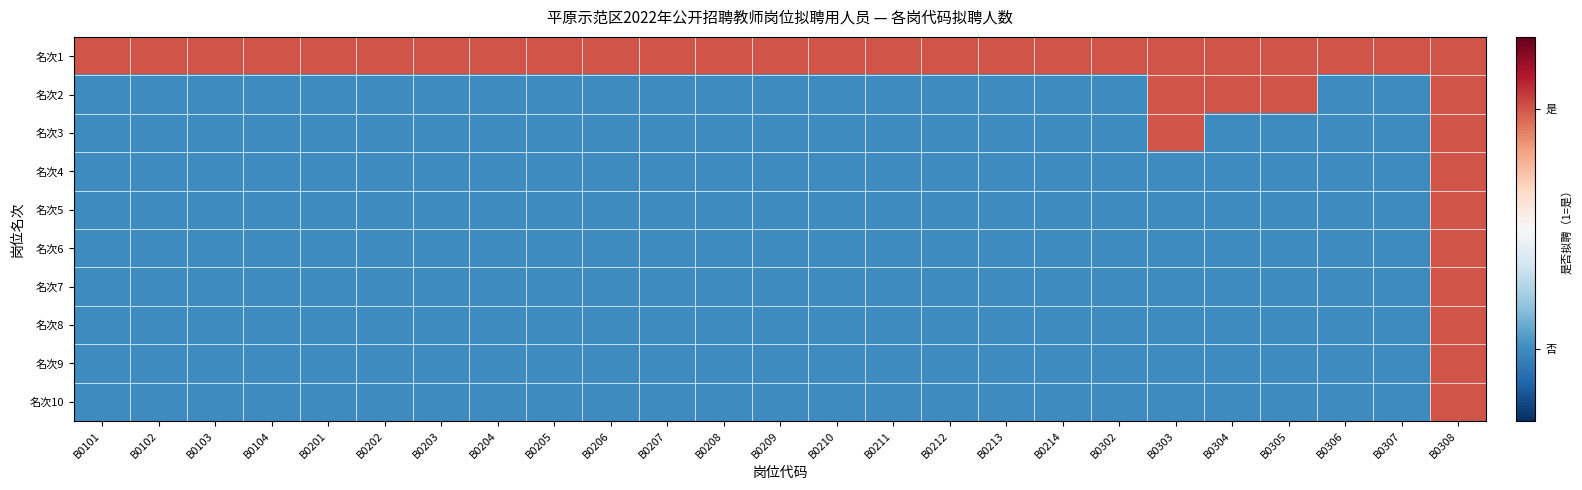

At B0101, list the series in order from smallest to largest.

名次2, 名次3, 名次4, 名次5, 名次6, 名次7, 名次8, 名次9, 名次10, 名次1